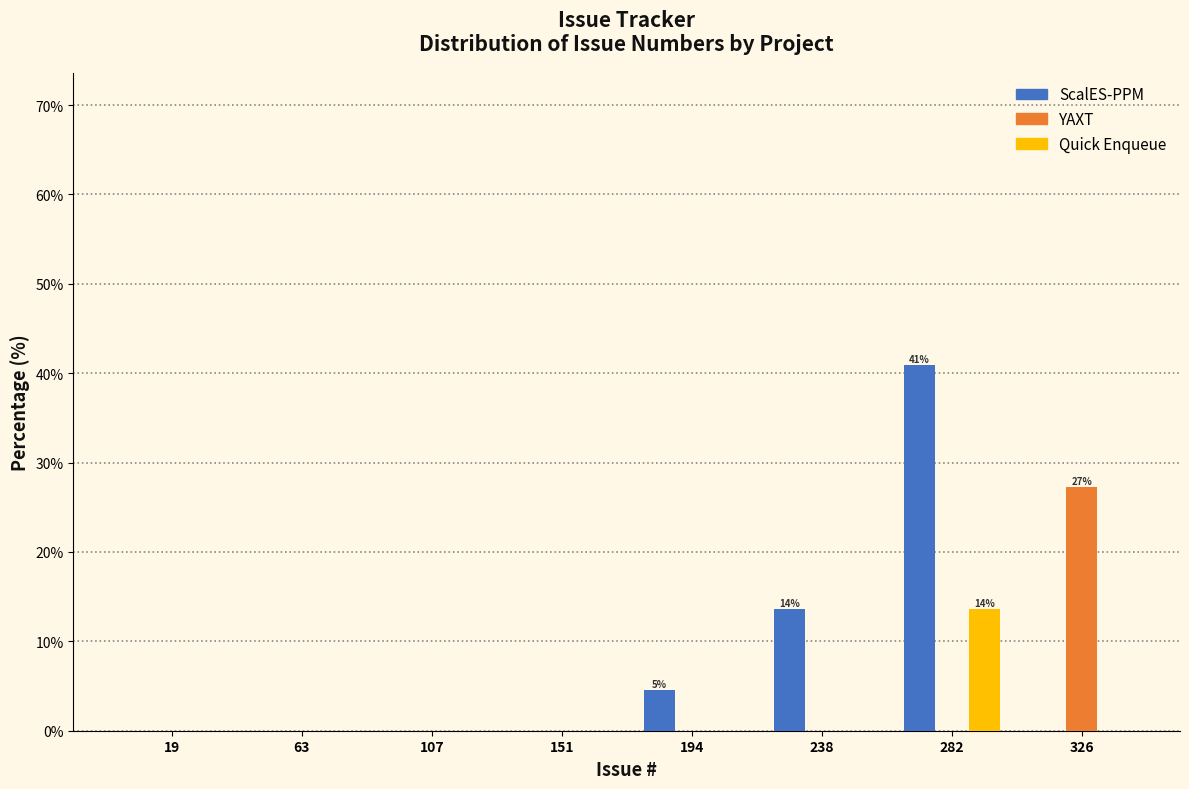

In the Quick Enqueue series, which range on the x-axis has the tallest bar?

260 to 305